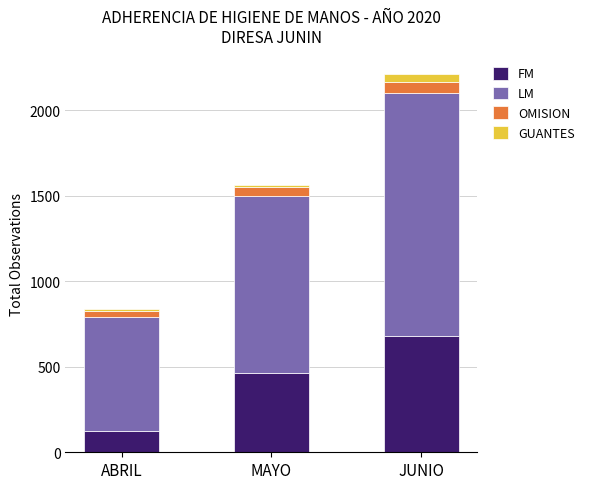

The FM series shows 678 at JUNIO. True or false?

True